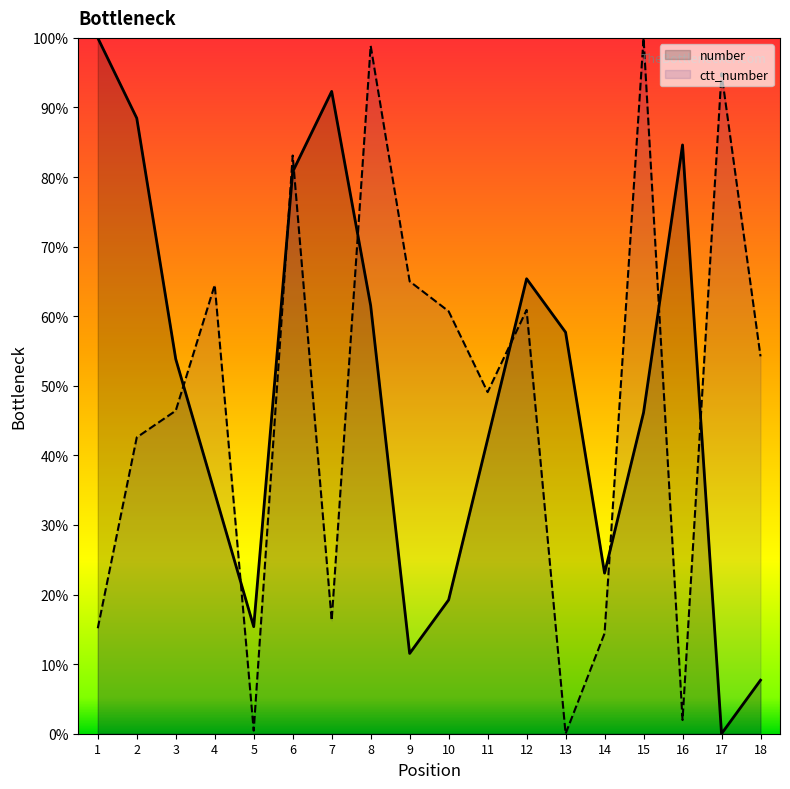

What are all the series names shown in the legend?

number, ctt_number